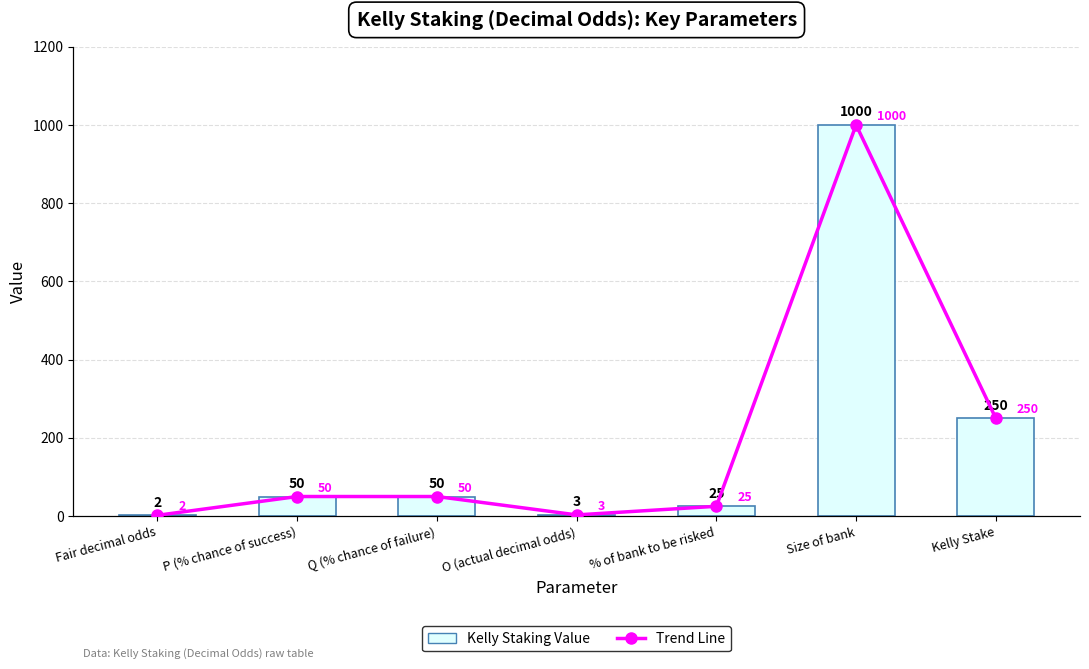

What is the label of the 5th bar from the left?

% of bank to be risked